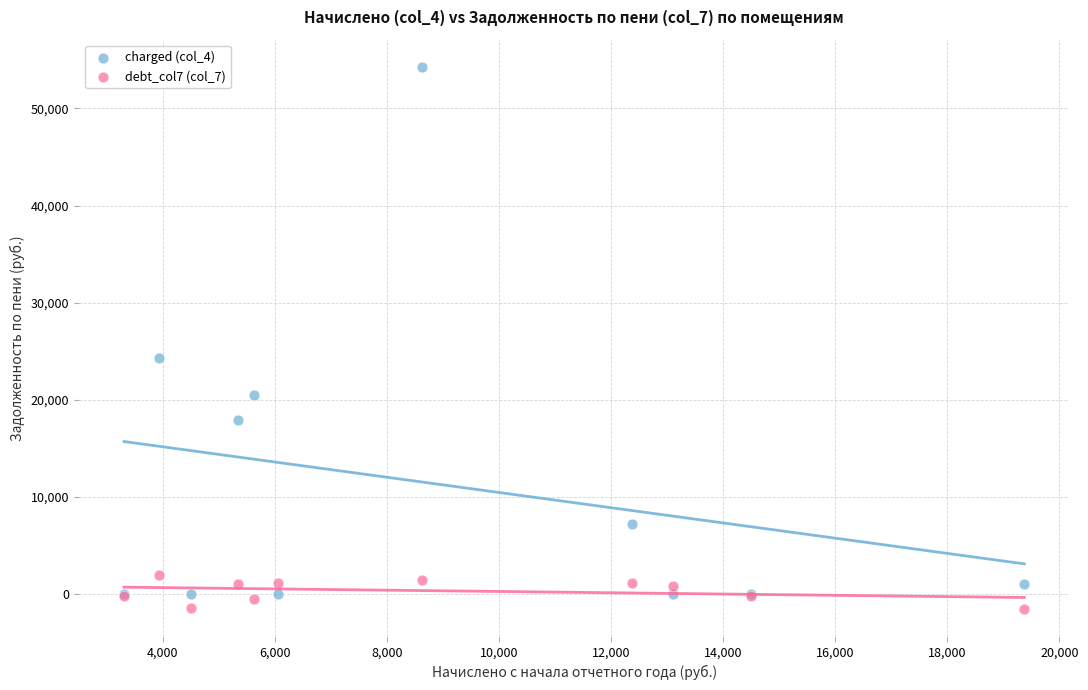

Across all series, what Y value is closest to 26332?

24252.2